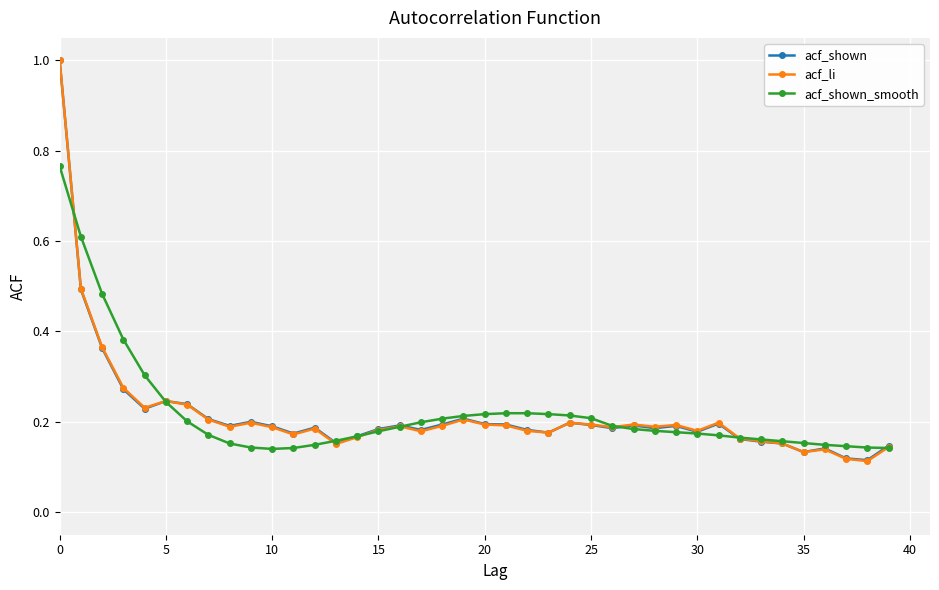

What is the maximum value for acf_shown?

1.0